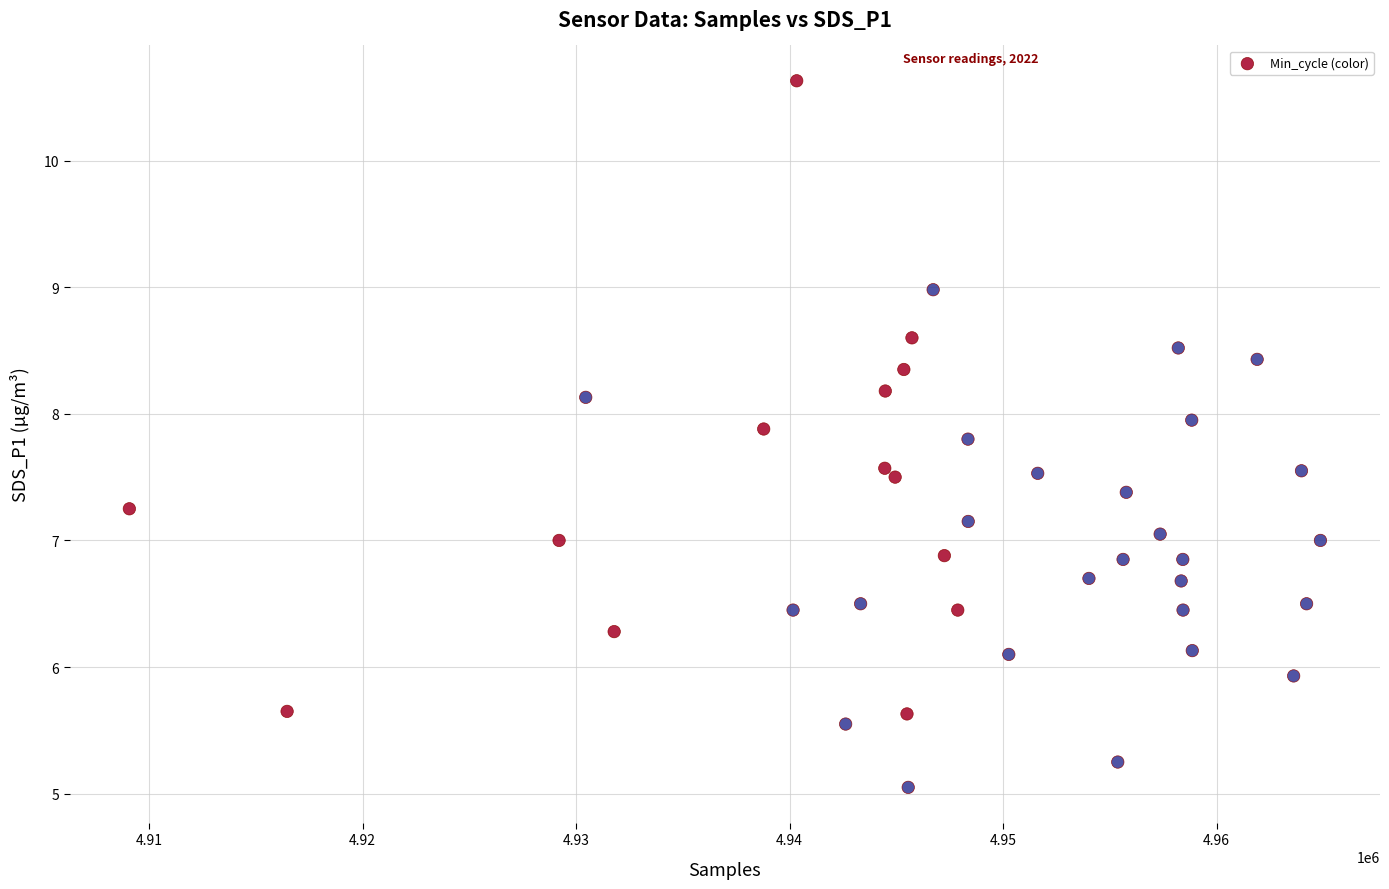

What is the range of X values (max minus min)?

55792.0